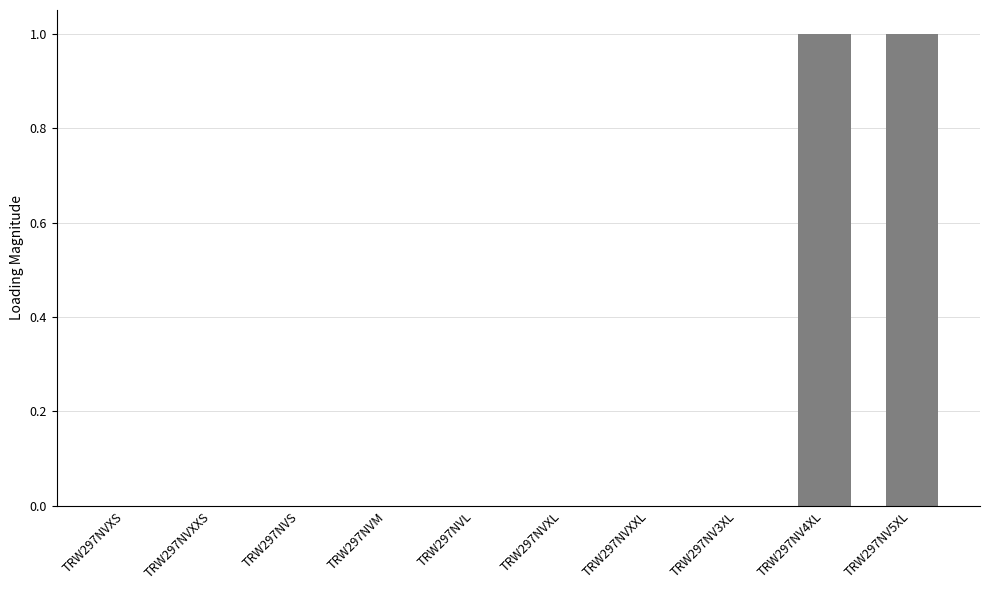

What is the sum of all values?

2.0